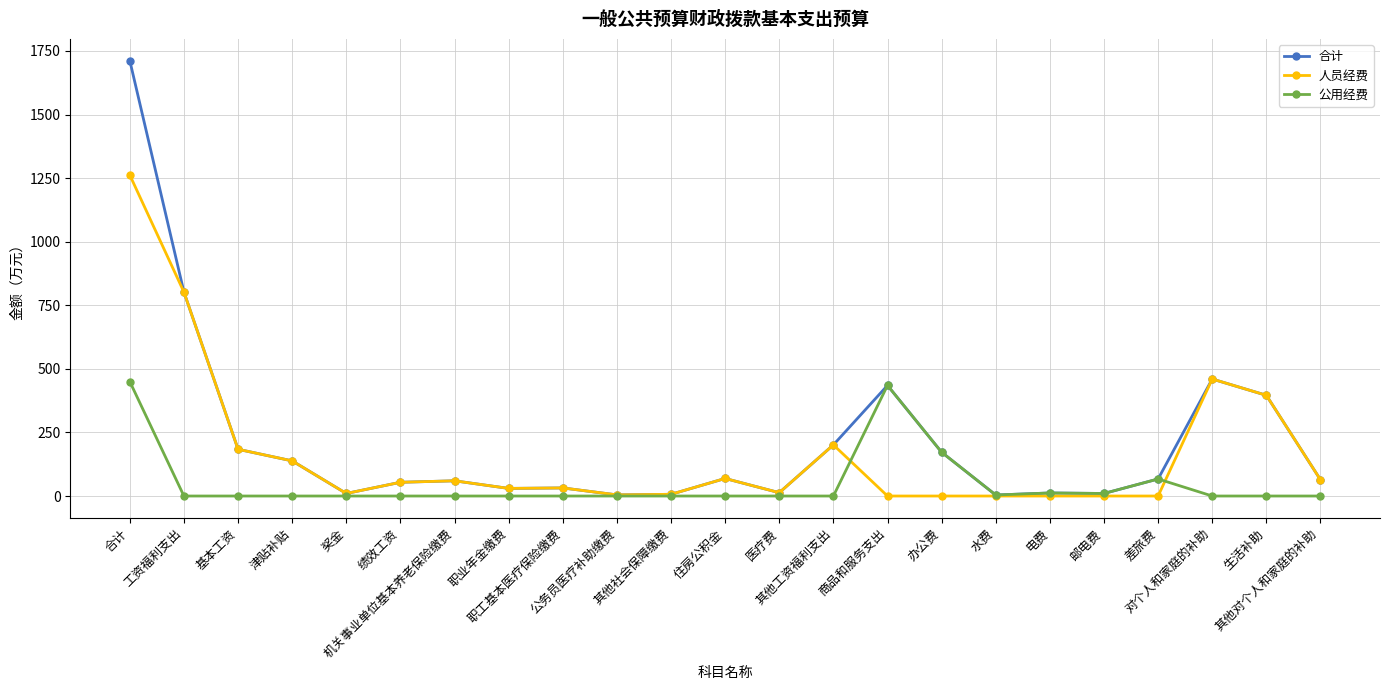

The value of 公用经费 at 其他社会保障缴费 is 0.0. True or false?

True